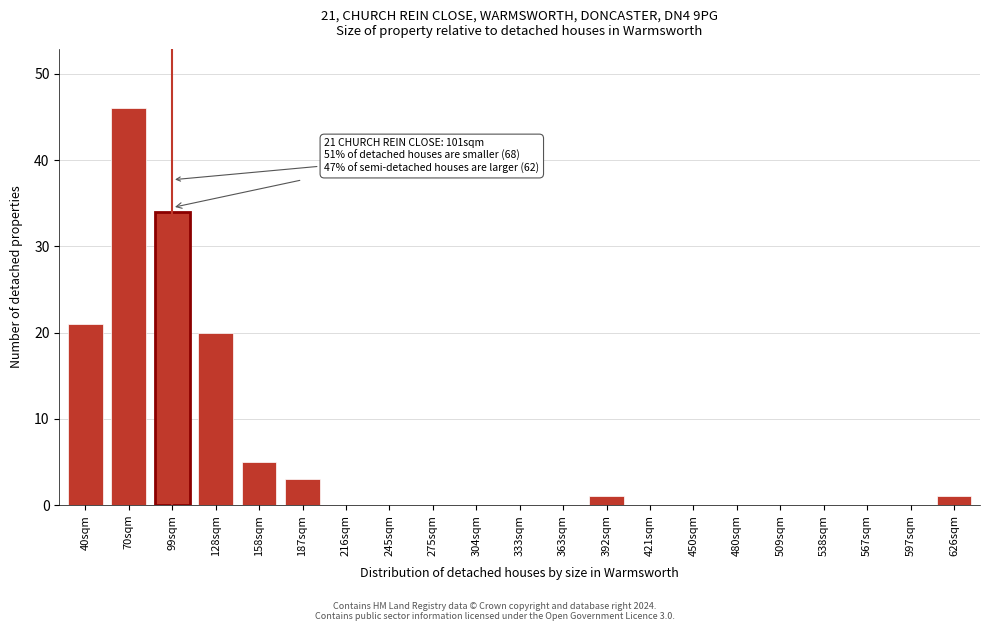

Reading right to left, what are all the values shown in this chart?

626sqm=1	597sqm=0	567sqm=0	538sqm=0	509sqm=0	480sqm=0	450sqm=0	421sqm=0	392sqm=1	363sqm=0	333sqm=0	304sqm=0	275sqm=0	245sqm=0	216sqm=0	187sqm=3	158sqm=5	128sqm=20	99sqm=34	70sqm=46	40sqm=21